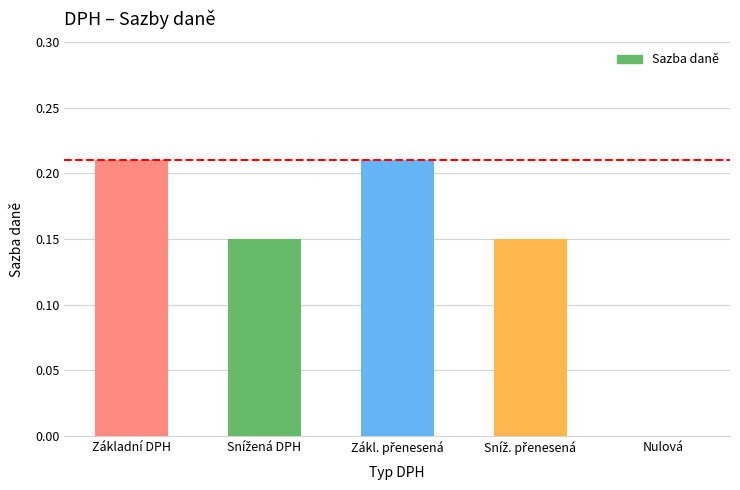

Which has a higher value, Základní DPH or Nulová?

Základní DPH